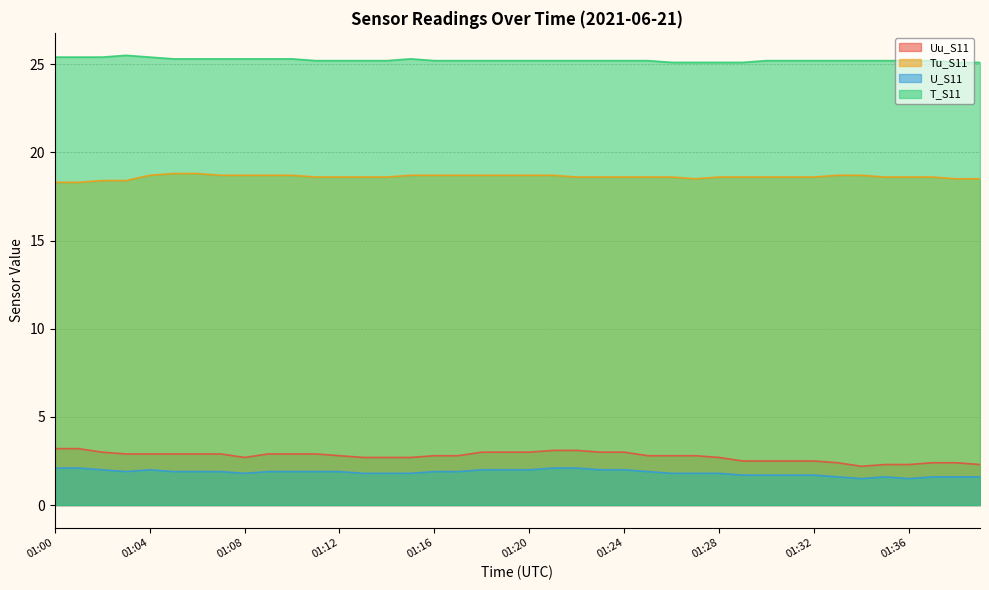

Is it true that Uu_S11 equals 2.9 at 01:06?

True